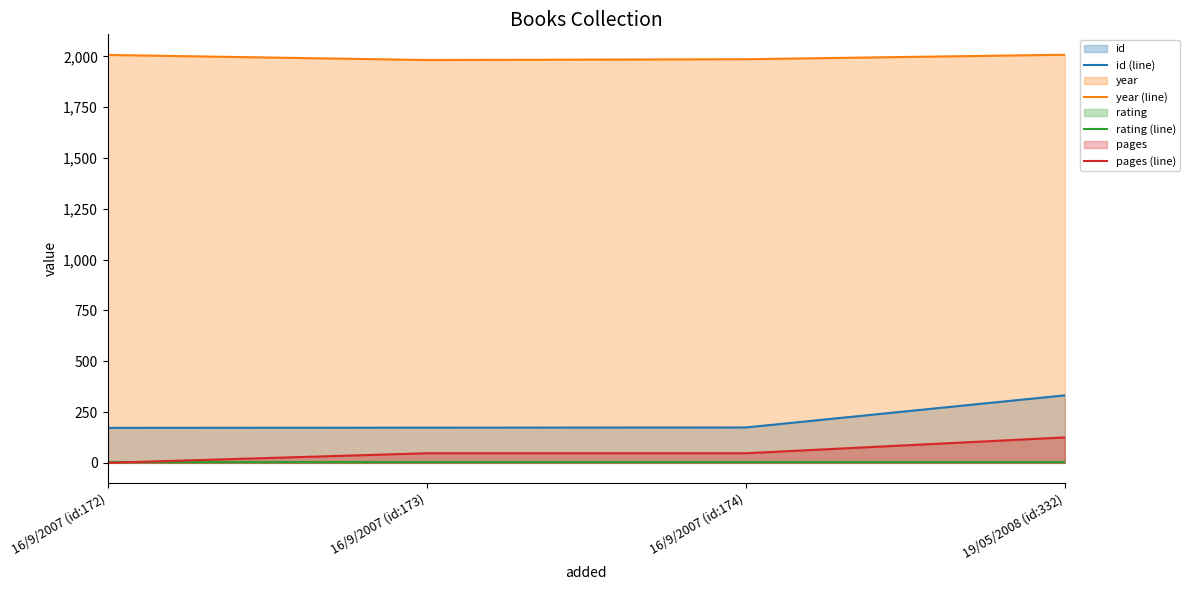

At which label does id (line) reach its minimum?

16/9/2007 (id:172)